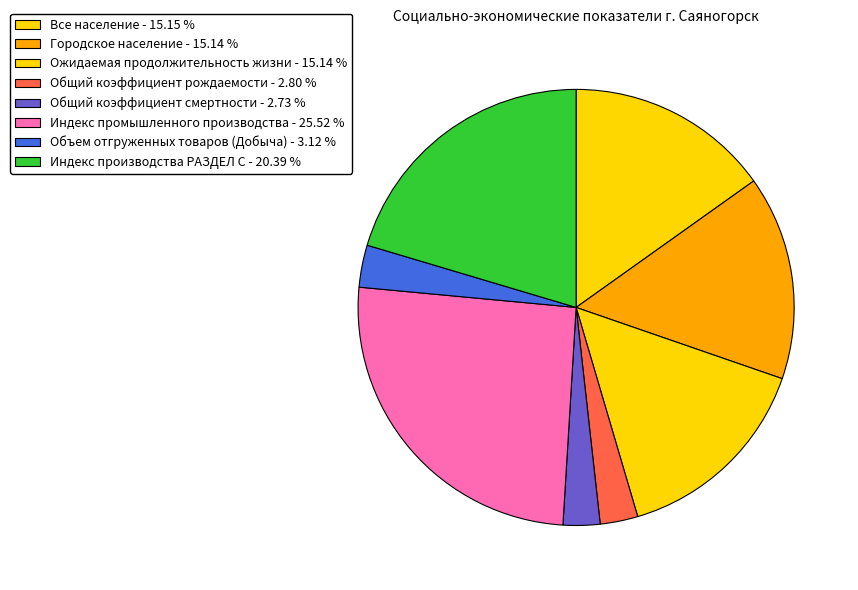

Which has a higher value, Индекс производства РАЗДЕЛ C or Объем отгруженных товаров (Добыча)?

Индекс производства РАЗДЕЛ C